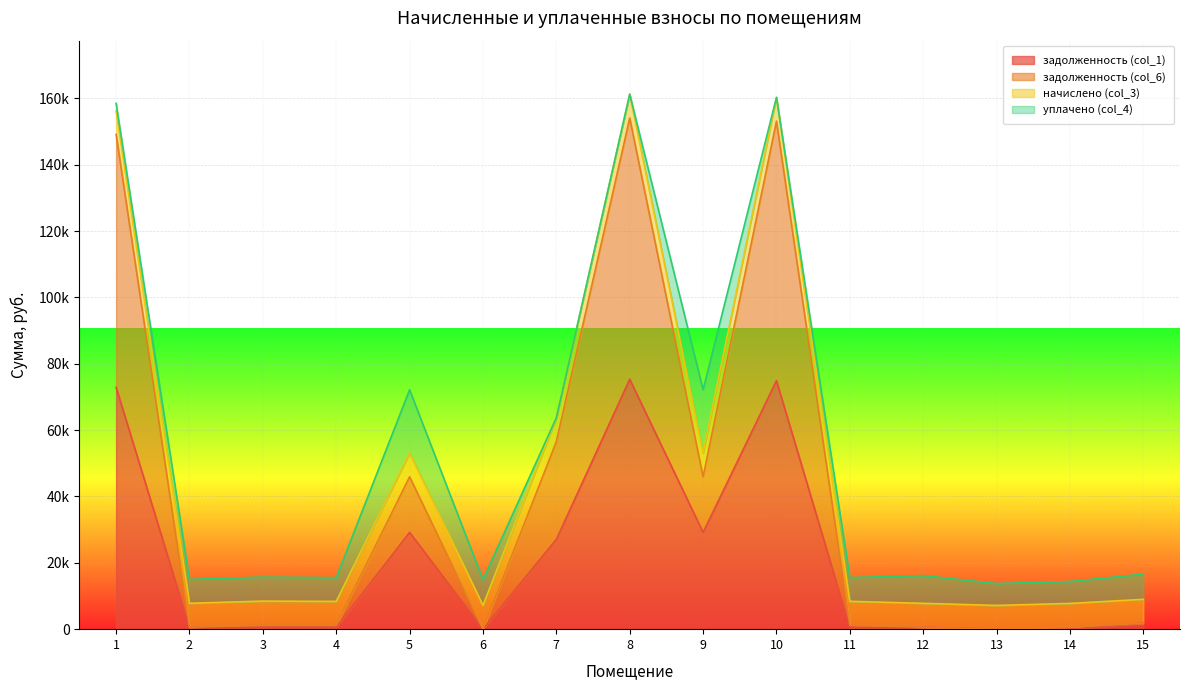

At which label is задолженность (col_1) closest to 37665?

5